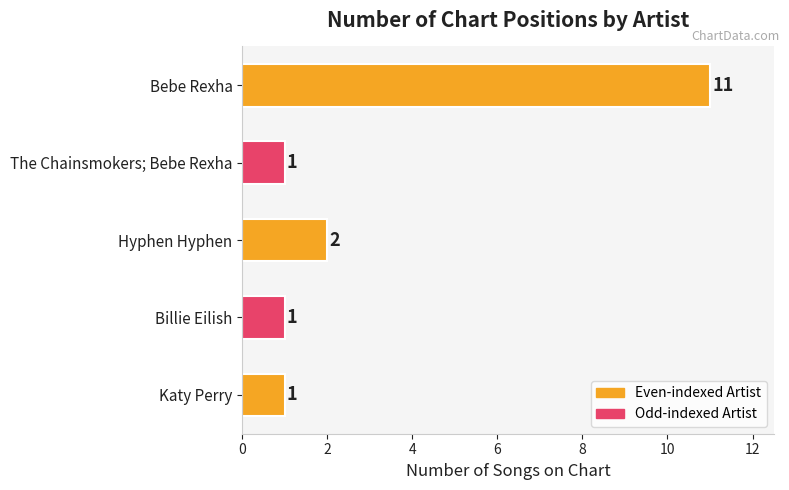

What is the maximum value shown in the chart?

11